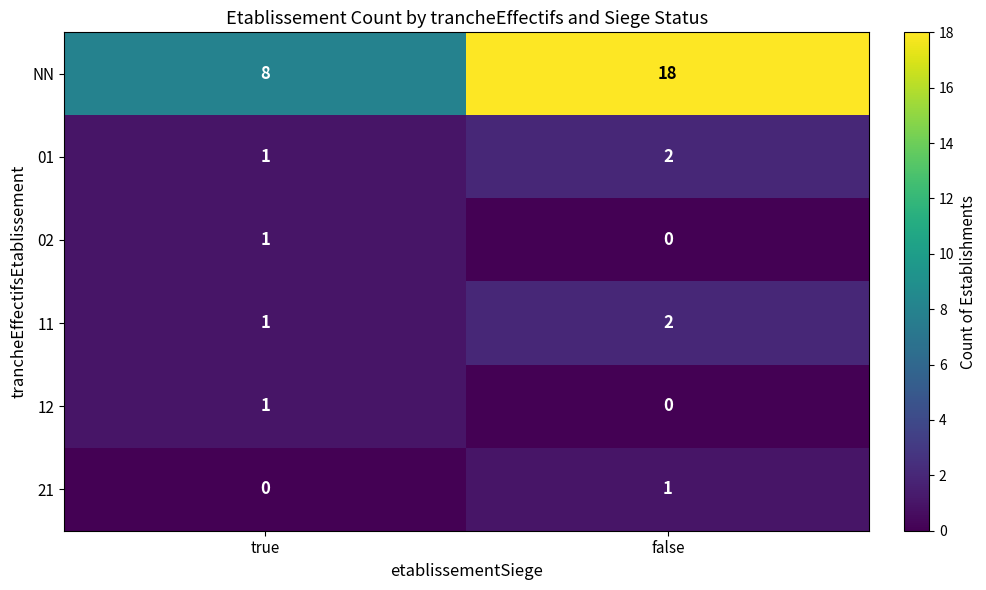

How many data points does each series have?

2